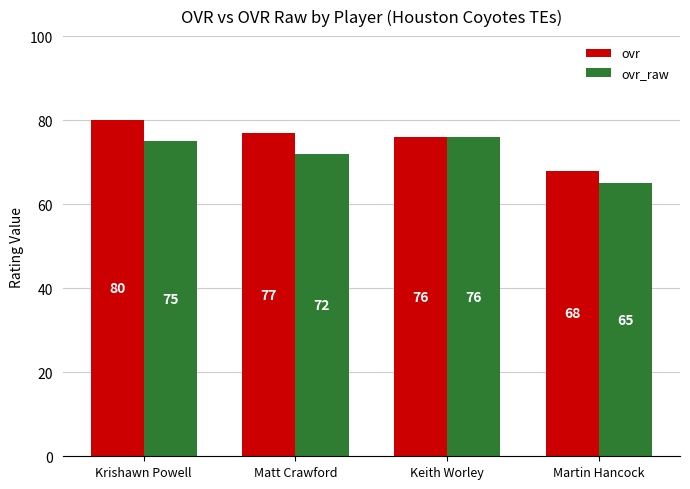

At which label does ovr_raw reach its peak?

Keith Worley